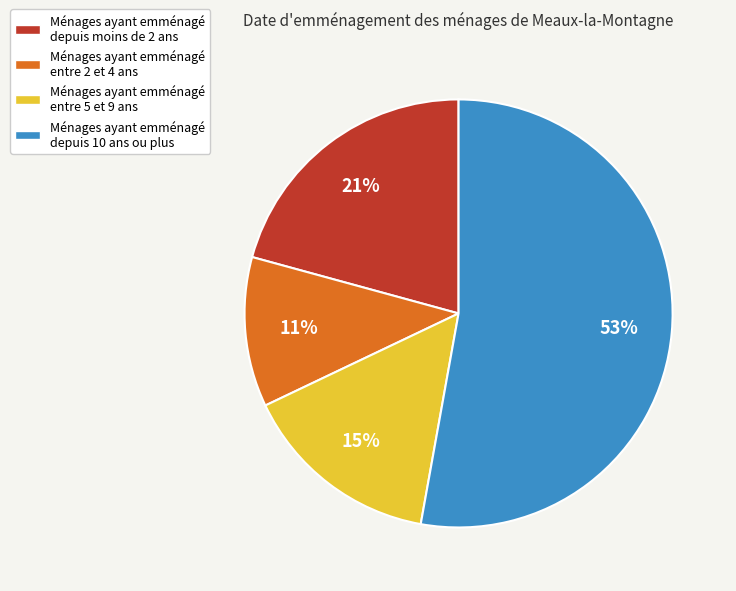

Count the number of slices in the pie.

4